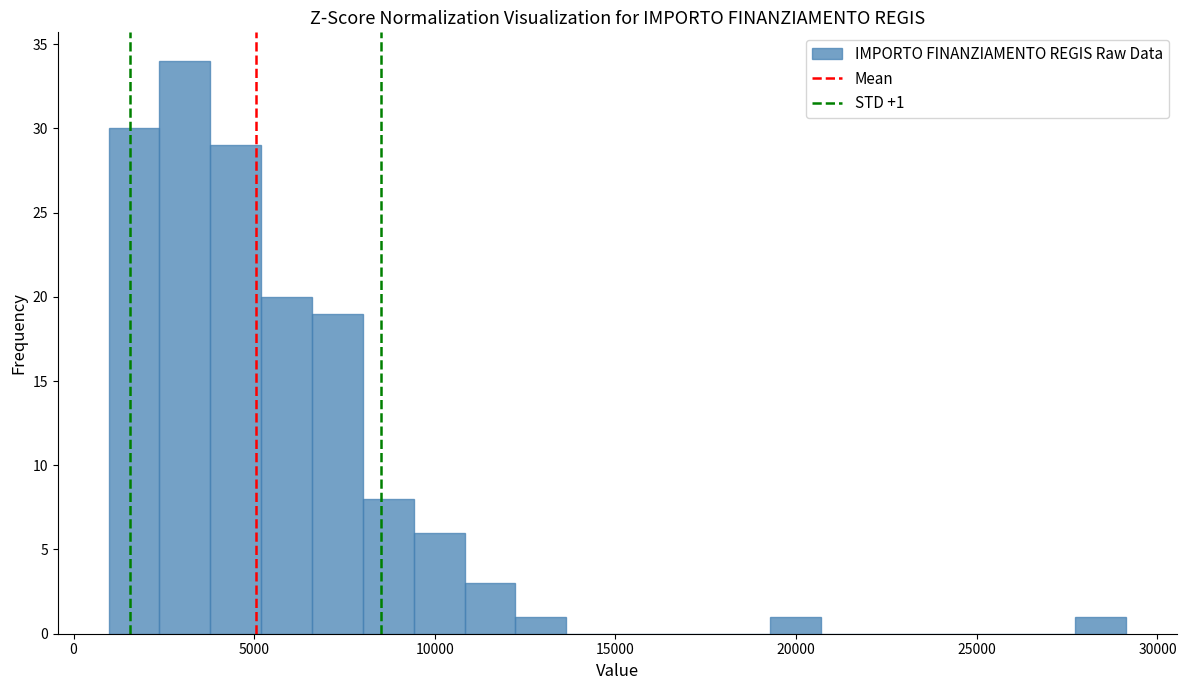

Around what value on the x-axis is the tallest bar? Give the approximate position of its centre, as read against the axis.

3000